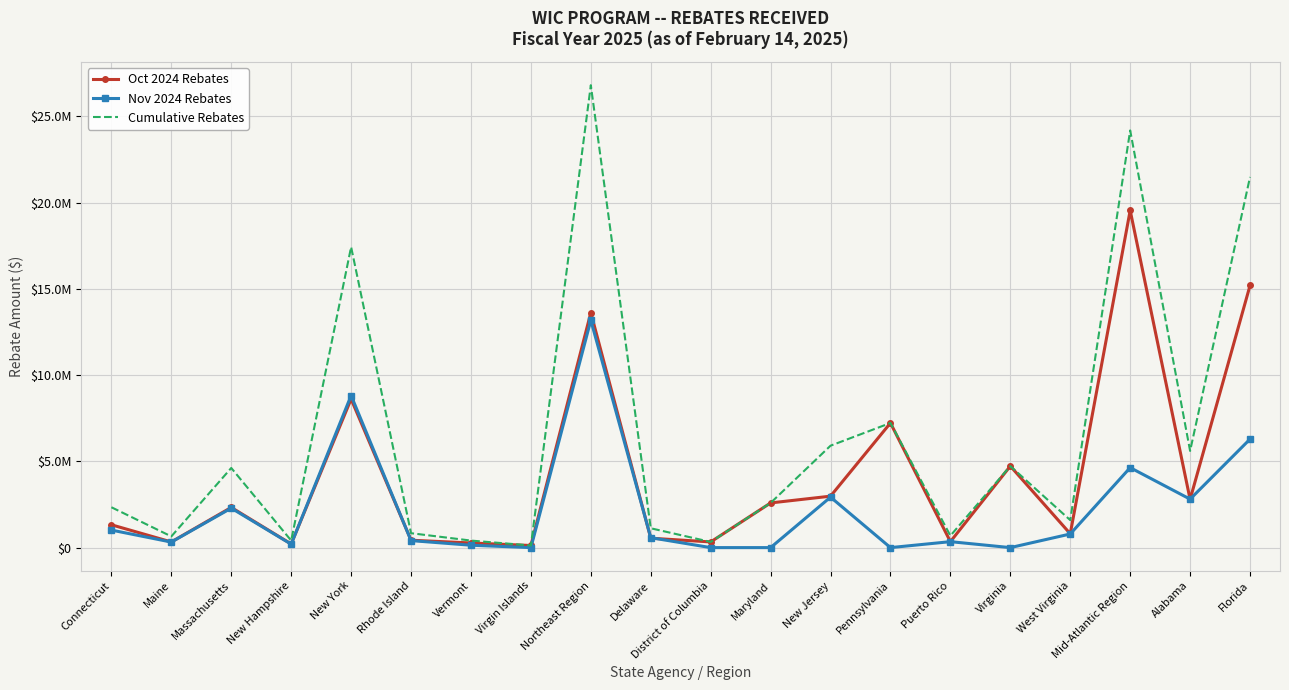

At which label does Cumulative Rebates reach its minimum?

Virgin Islands